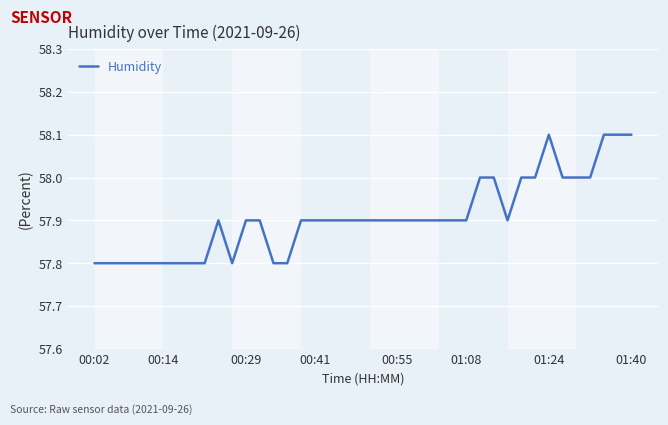

What is the smallest value displayed?

57.8